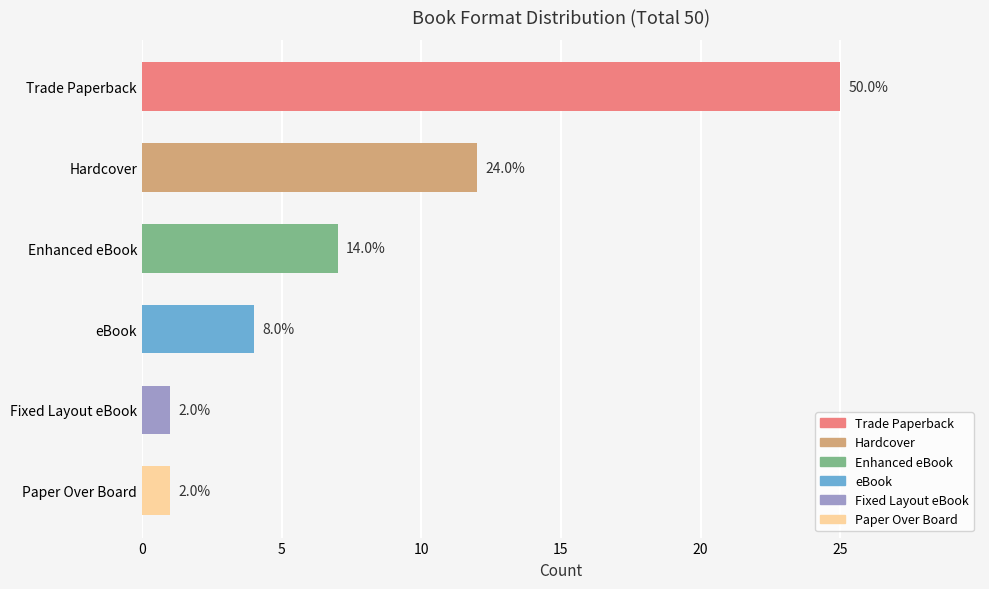

Rank the categories by value from highest to lowest.

Trade Paperback, Hardcover, Enhanced eBook, eBook, Paper Over Board, Fixed Layout eBook